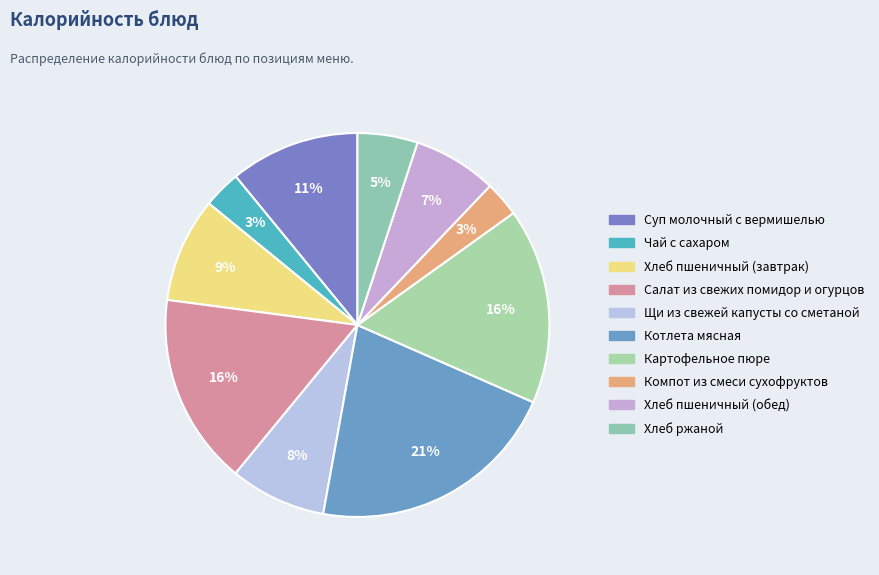

True or false: Компот из смеси сухофруктов accounts for 14% of the total.

False